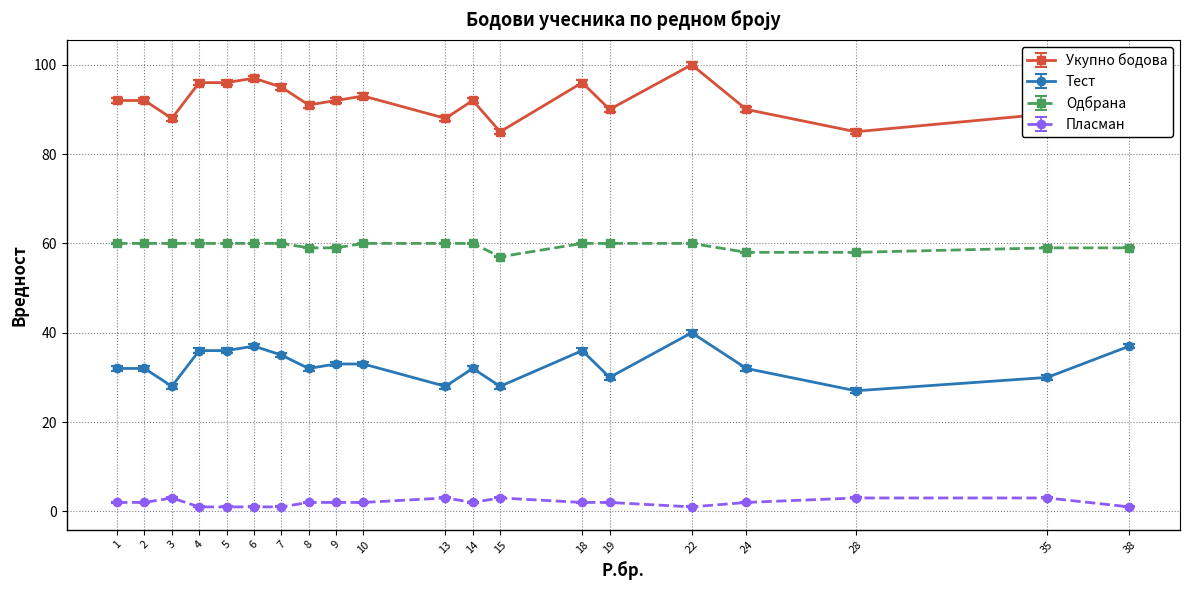

True or false: Укупно бодова has more than 0 interior local peaks.

True